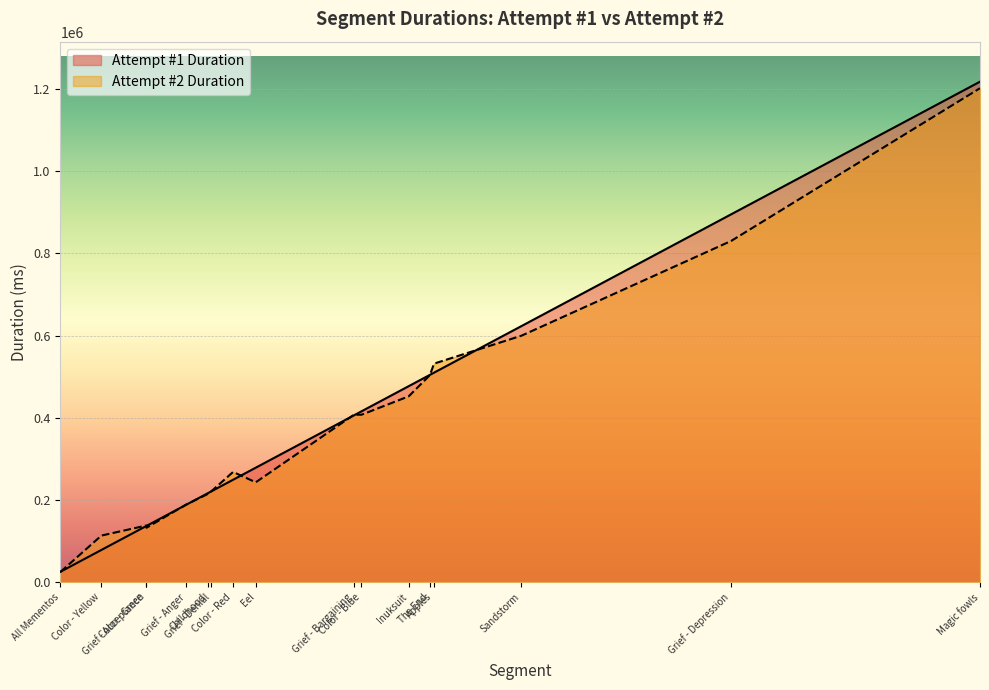

In Attempt #1 Duration, how many points are lower than both neighbors (excluding endpoints)?

0